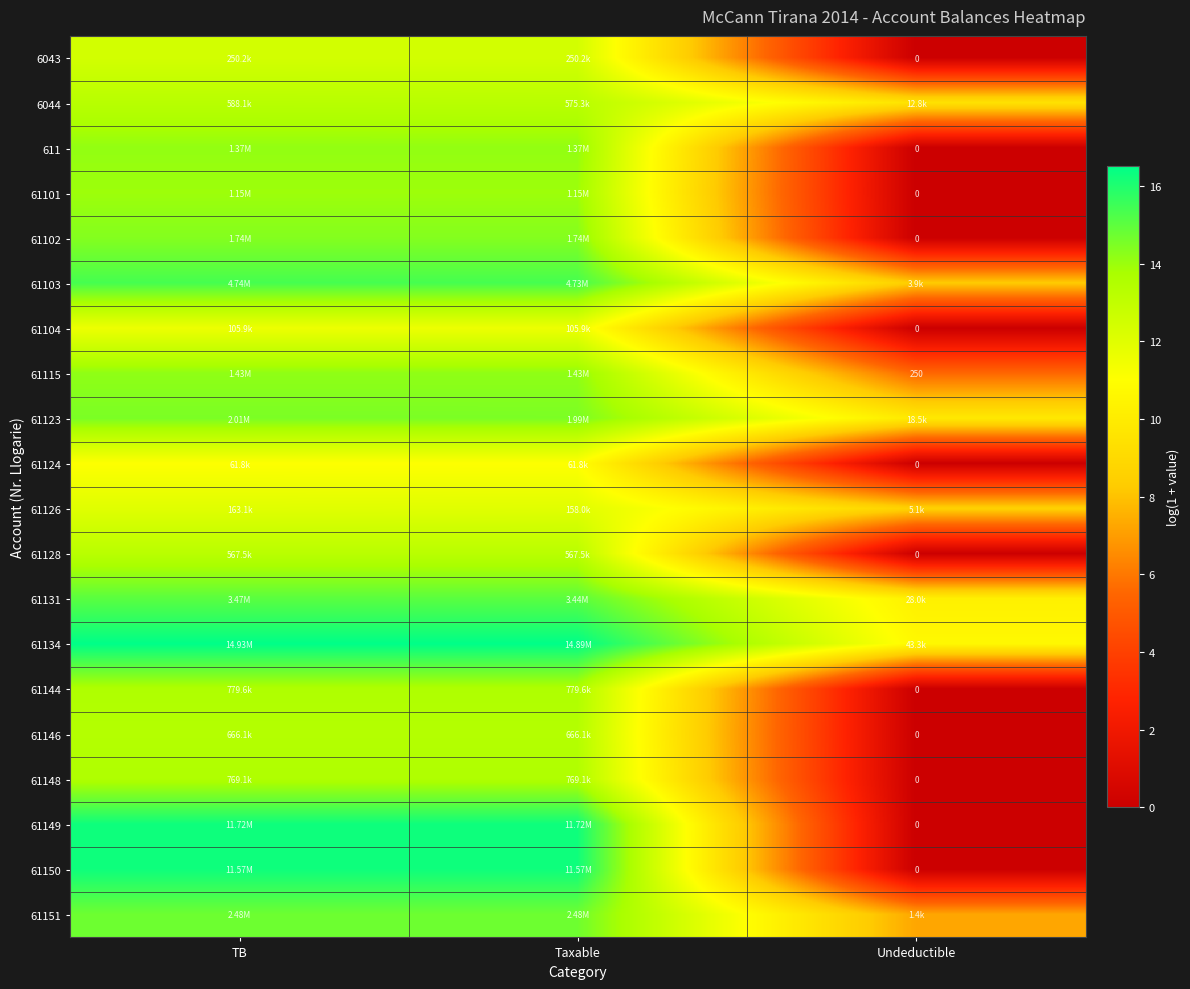

Is it true that 61128 equals 0.0 at Undeductible?

True